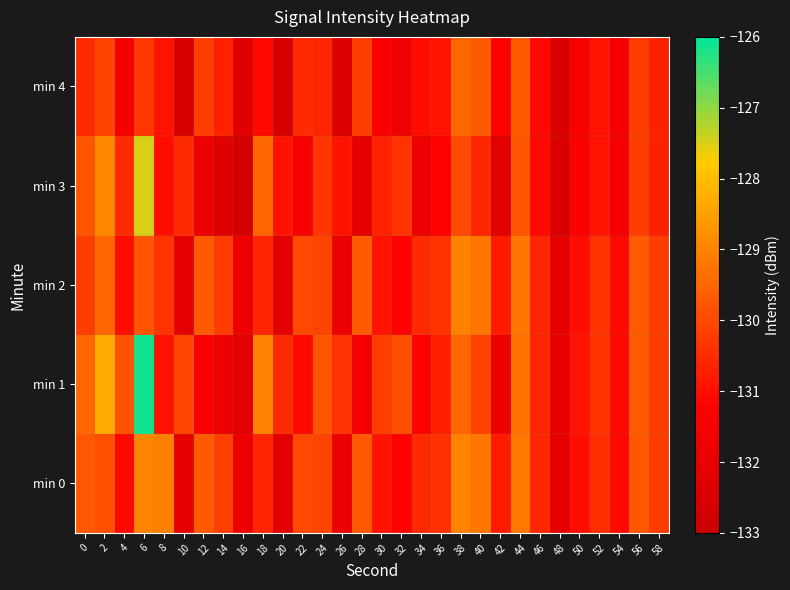

At 56, list the series in order from smallest to largest.

min 3, min 4, min 0, min 1, min 2